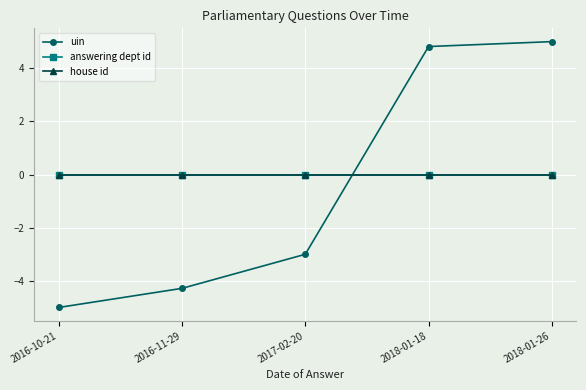

How many intersections are there between house id and uin?

1